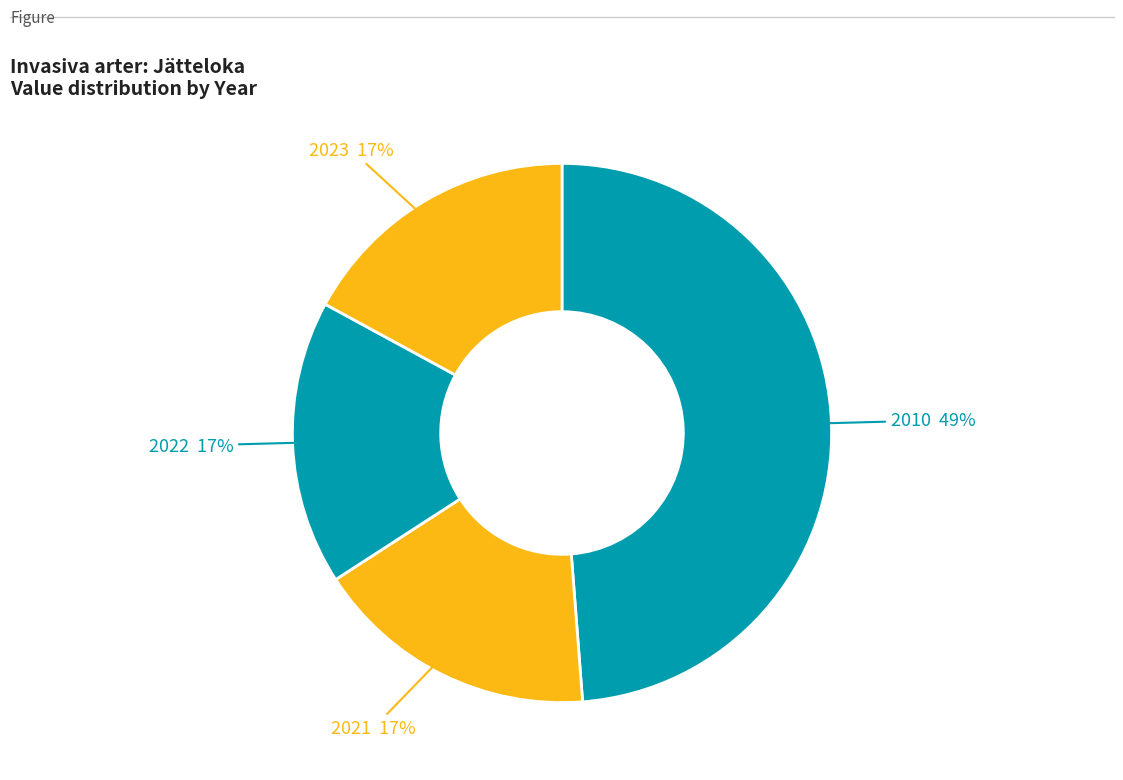

How many segments does this pie chart have?

4